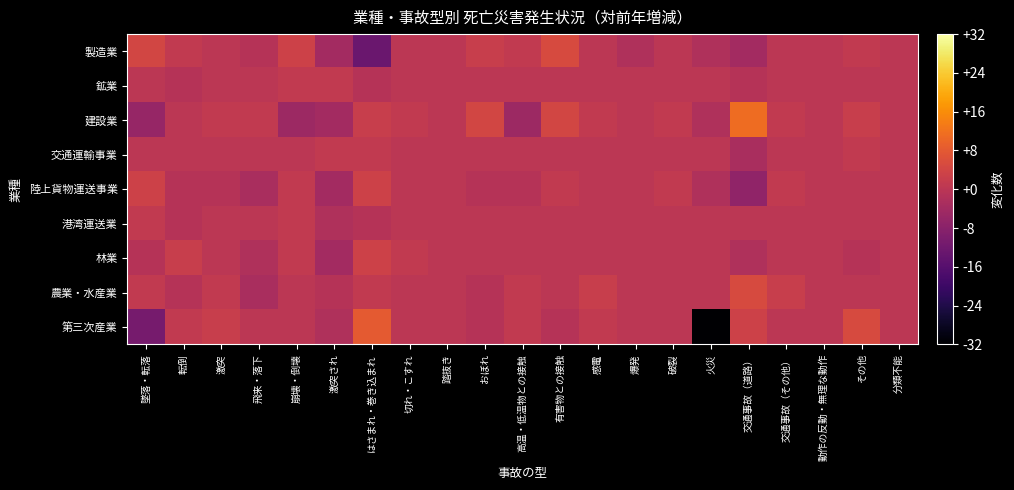

Reading left to right, what are all the values shown in this chart?

製造業: 墜落・転落=4	転倒=1	激突=0	飛来・落下=-1	崩壊・倒壊=3	激突され=-4	はさまれ・巻き込まれ=-13	切れ・こすれ=0	踏抜き=0	おぼれ=2	高温・低温物との接触=1	有害物との接触=5	感電=0	爆発=-2	破裂=0	火災=-2	交通事故（道路）=-4	交通事故（その他）=0	動作の反動・無理な動作=0	その他=1	分類不能=0
鉱業: 墜落・転落=0	転倒=-1	激突=0	飛来・落下=0	崩壊・倒壊=1	激突され=1	はさまれ・巻き込まれ=-1	切れ・こすれ=0	踏抜き=0	おぼれ=0	高温・低温物との接触=0	有害物との接触=0	感電=0	爆発=0	破裂=0	火災=0	交通事故（道路）=-1	交通事故（その他）=0	動作の反動・無理な動作=0	その他=0	分類不能=0
建設業: 墜落・転落=-6	転倒=0	激突=1	飛来・落下=1	崩壊・倒壊=-5	激突され=-4	はさまれ・巻き込まれ=2	切れ・こすれ=1	踏抜き=0	おぼれ=4	高温・低温物との接触=-5	有害物との接触=4	感電=1	爆発=0	破裂=1	火災=-2	交通事故（道路）=11	交通事故（その他）=1	動作の反動・無理な動作=0	その他=2	分類不能=0
交通運輸事業: 墜落・転落=0	転倒=0	激突=0	飛来・落下=0	崩壊・倒壊=0	激突され=1	はさまれ・巻き込まれ=1	切れ・こすれ=0	踏抜き=0	おぼれ=0	高温・低温物との接触=0	有害物との接触=0	感電=0	爆発=0	破裂=0	火災=0	交通事故（道路）=-3	交通事故（その他）=0	動作の反動・無理な動作=0	その他=1	分類不能=0
陸上貨物運送事業: 墜落・転落=3	転倒=-1	激突=-1	飛来・落下=-3	崩壊・倒壊=1	激突され=-4	はさまれ・巻き込まれ=3	切れ・こすれ=0	踏抜き=0	おぼれ=-1	高温・低温物との接触=-1	有害物との接触=1	感電=0	爆発=0	破裂=1	火災=-2	交通事故（道路）=-7	交通事故（その他）=1	動作の反動・無理な動作=0	その他=0	分類不能=0
港湾運送業: 墜落・転落=1	転倒=-1	激突=0	飛来・落下=0	崩壊・倒壊=1	激突され=-2	はさまれ・巻き込まれ=-1	切れ・こすれ=0	踏抜き=0	おぼれ=0	高温・低温物との接触=0	有害物との接触=0	感電=0	爆発=0	破裂=0	火災=0	交通事故（道路）=0	交通事故（その他）=0	動作の反動・無理な動作=0	その他=0	分類不能=0
林業: 墜落・転落=-1	転倒=2	激突=0	飛来・落下=-2	崩壊・倒壊=1	激突され=-4	はさまれ・巻き込まれ=3	切れ・こすれ=1	踏抜き=0	おぼれ=0	高温・低温物との接触=0	有害物との接触=0	感電=0	爆発=0	破裂=0	火災=0	交通事故（道路）=-2	交通事故（その他）=0	動作の反動・無理な動作=0	その他=-1	分類不能=0
農業・水産業: 墜落・転落=1	転倒=-1	激突=1	飛来・落下=-3	崩壊・倒壊=0	激突され=-1	はさまれ・巻き込まれ=1	切れ・こすれ=0	踏抜き=0	おぼれ=-1	高温・低温物との接触=1	有害物との接触=0	感電=2	爆発=0	破裂=0	火災=0	交通事故（道路）=5	交通事故（その他）=2	動作の反動・無理な動作=0	その他=0	分類不能=0
第三次産業: 墜落・転落=-11	転倒=1	激突=2	飛来・落下=0	崩壊・倒壊=0	激突され=-2	はさまれ・巻き込まれ=8	切れ・こすれ=0	踏抜き=0	おぼれ=-1	高温・低温物との接触=1	有害物との接触=-1	感電=1	爆発=0	破裂=0	火災=-32	交通事故（道路）=3	交通事故（その他）=0	動作の反動・無理な動作=0	その他=5	分類不能=0